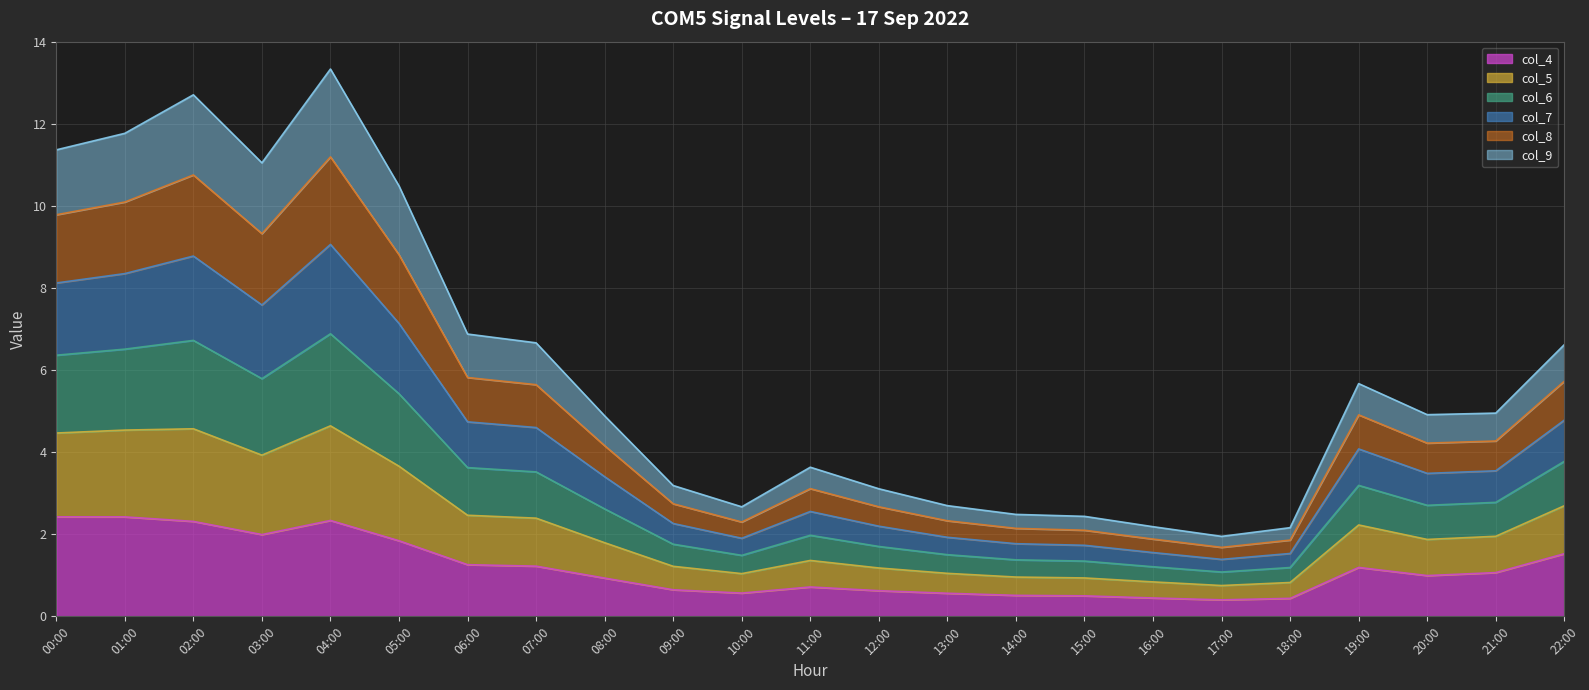

What is the total value across all series at 01:00?

11.8